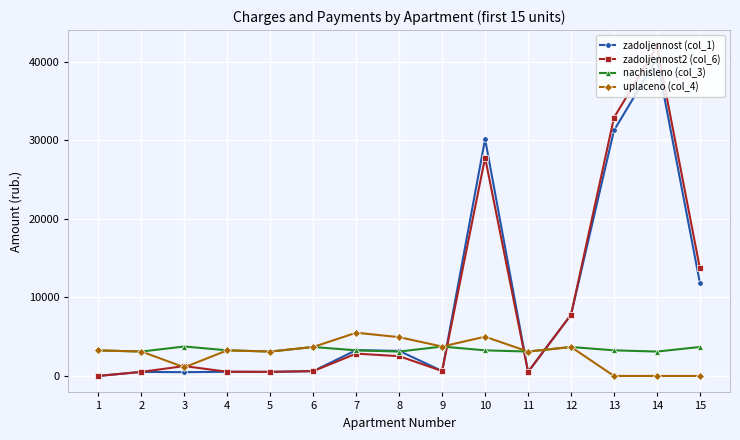

Which series has the largest range (max minus min)?

zadoljennost2 (col_6)